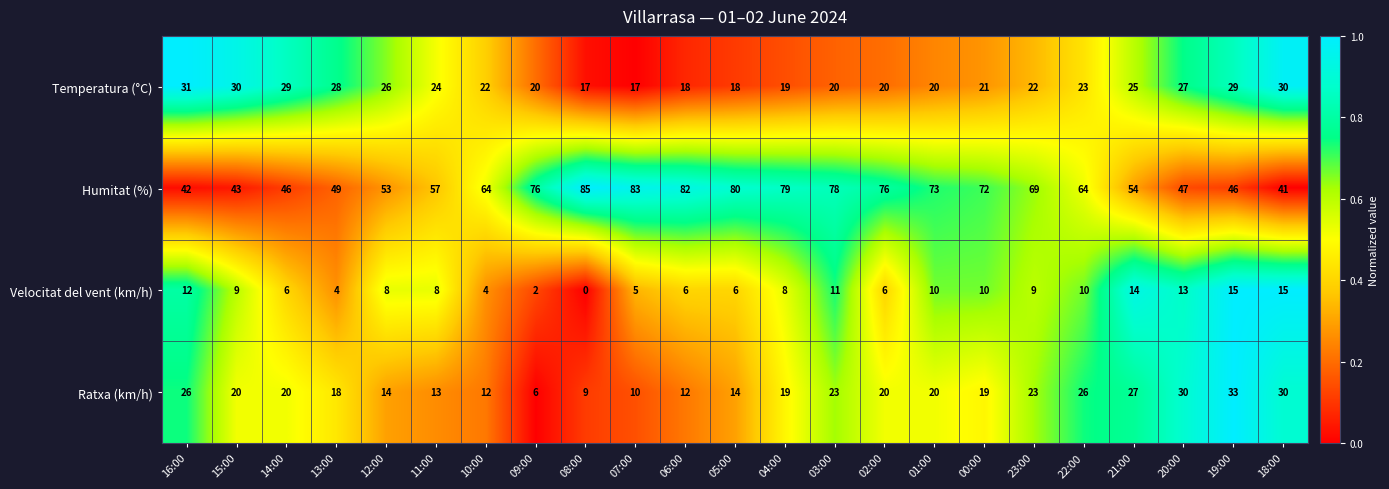

At which category is the sum across all series the highest?

03:00